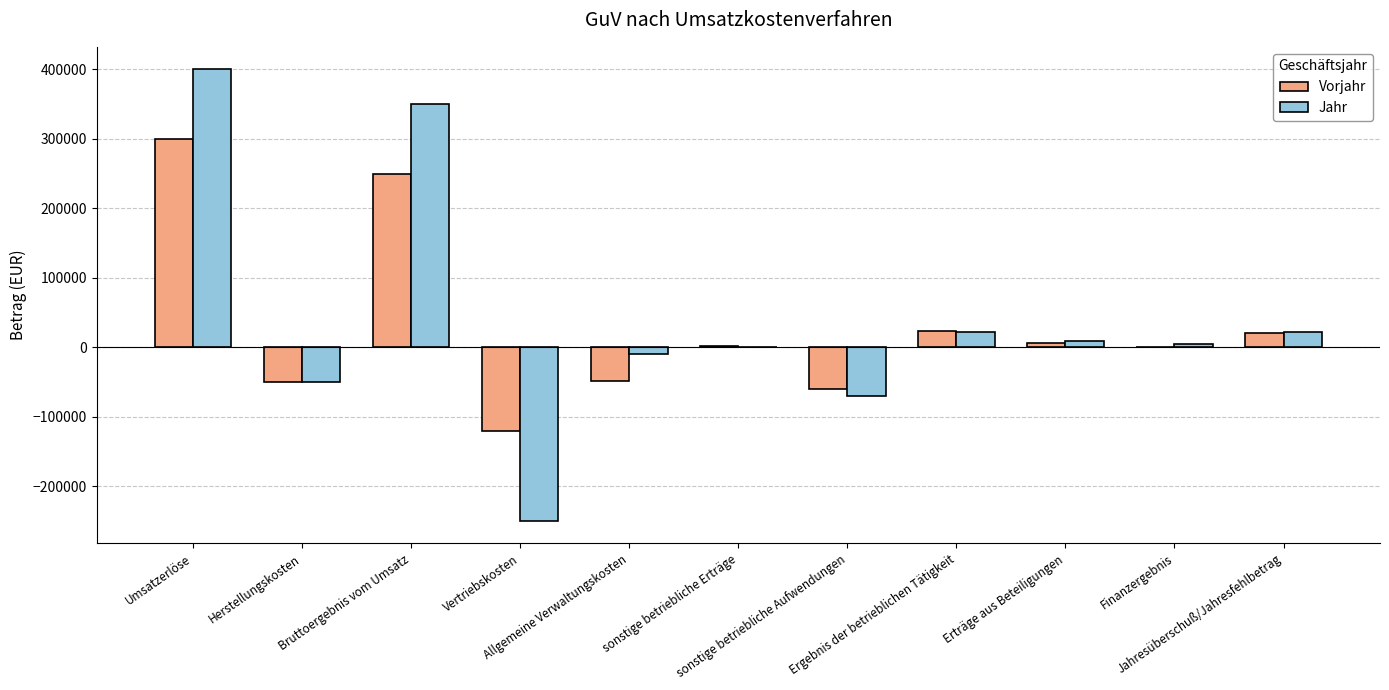

What is the average value of the Jahr series?

39091